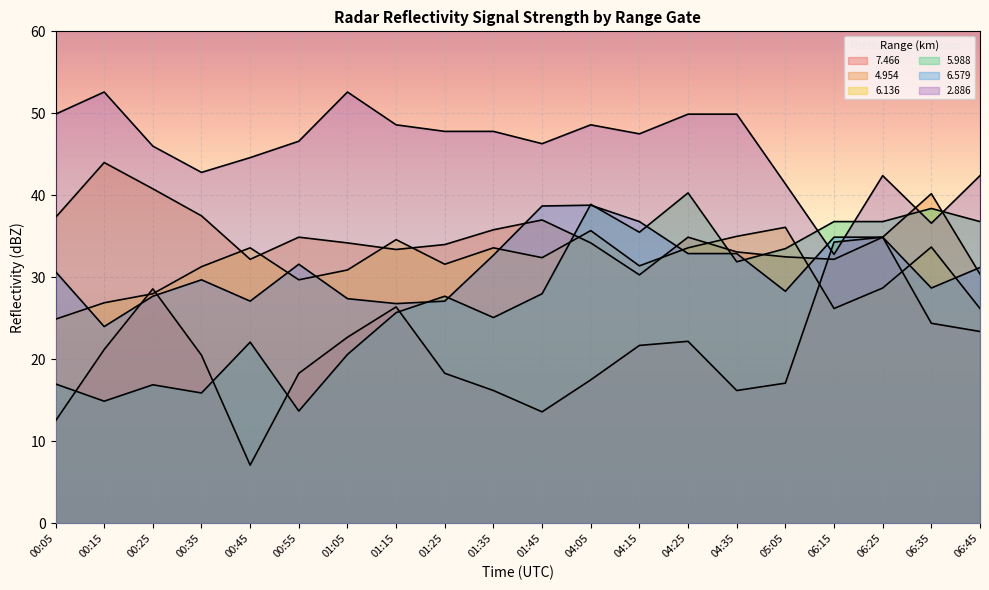

What is the label of the 12th point from the left?

04:05